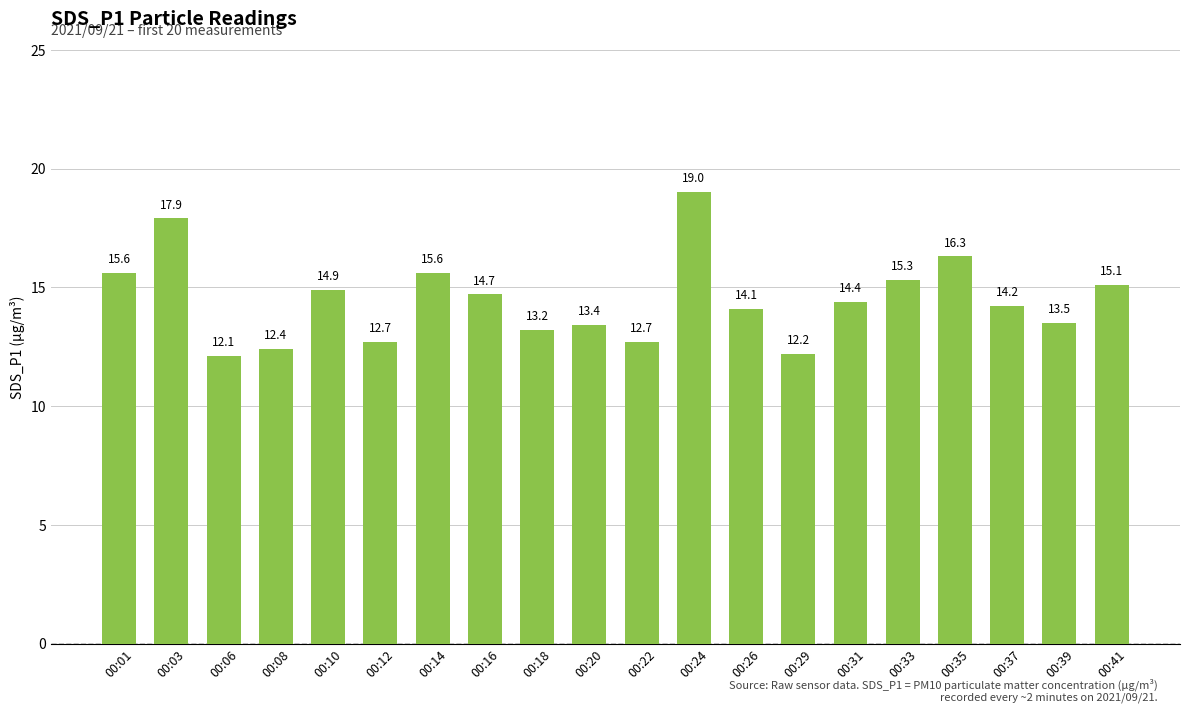

What is the change in value from 00:08 to 00:22?

+0.3